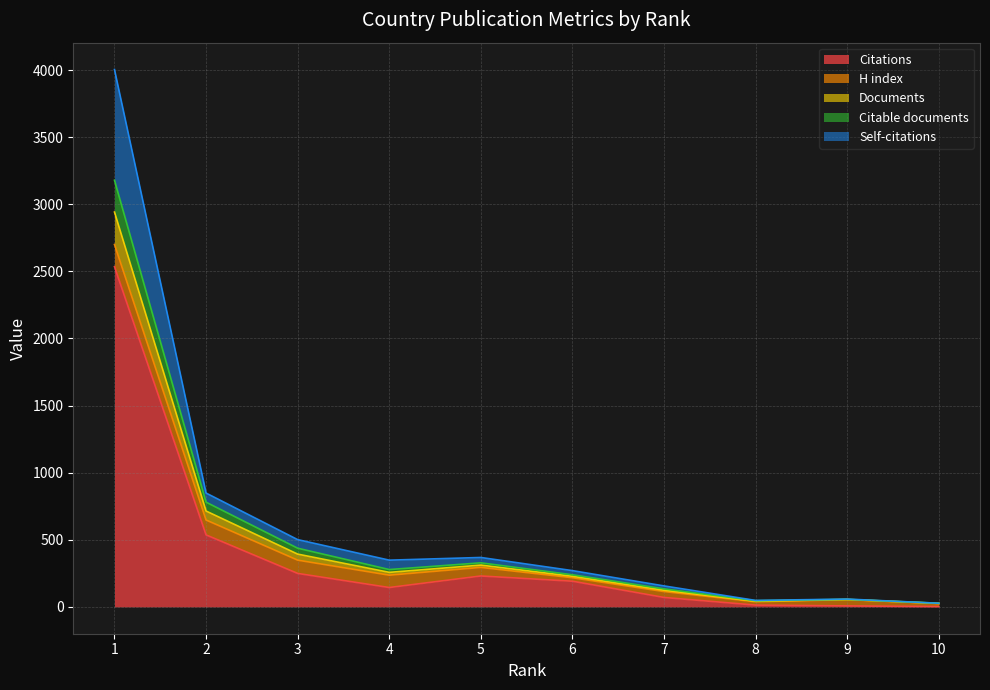

Is the value of Citations at 3 greater than the value of Documents at 8?

Yes